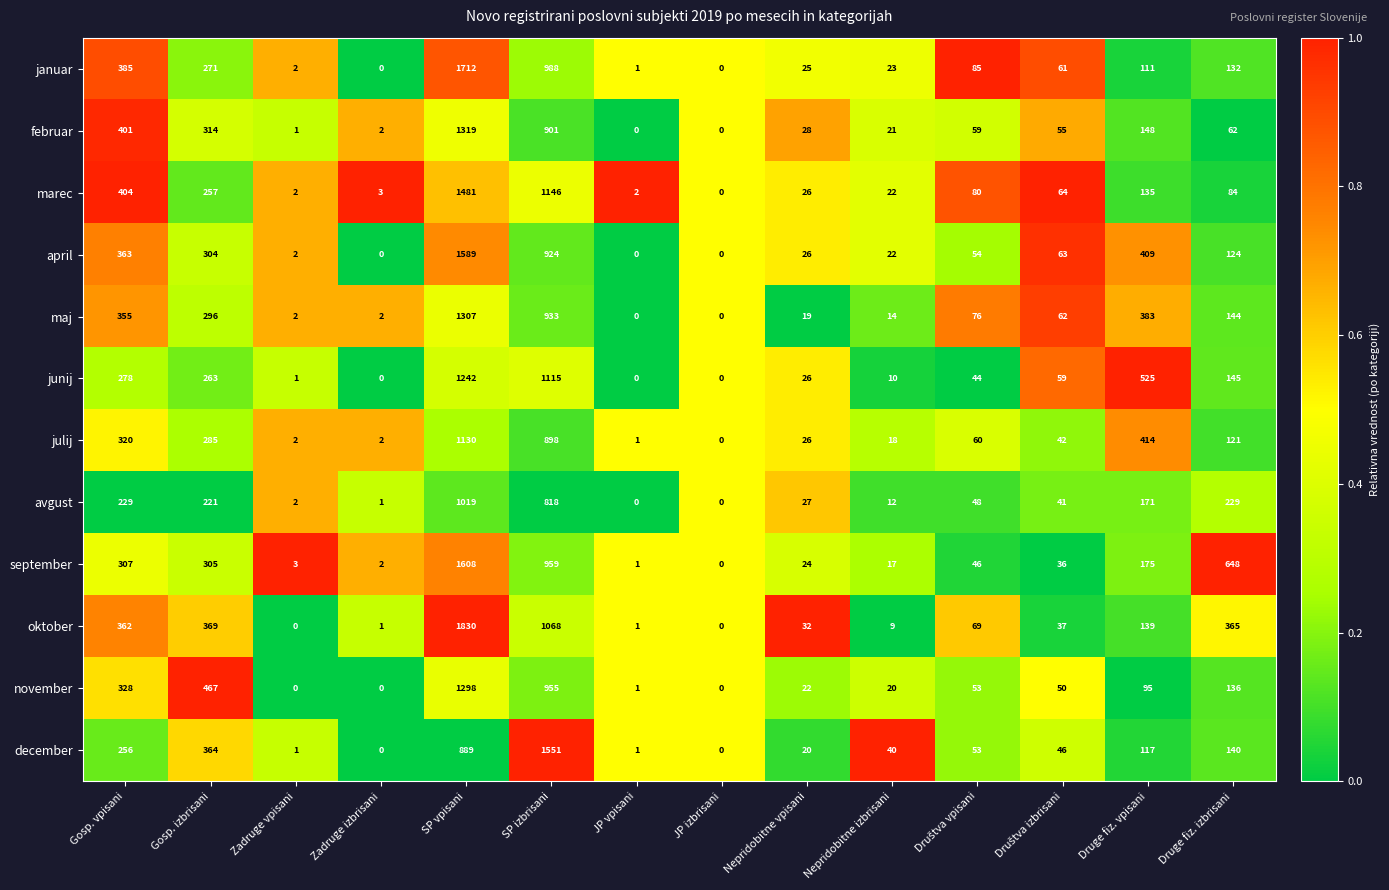

The november series shows 216 at Druge fiz. izbrisani. True or false?

False